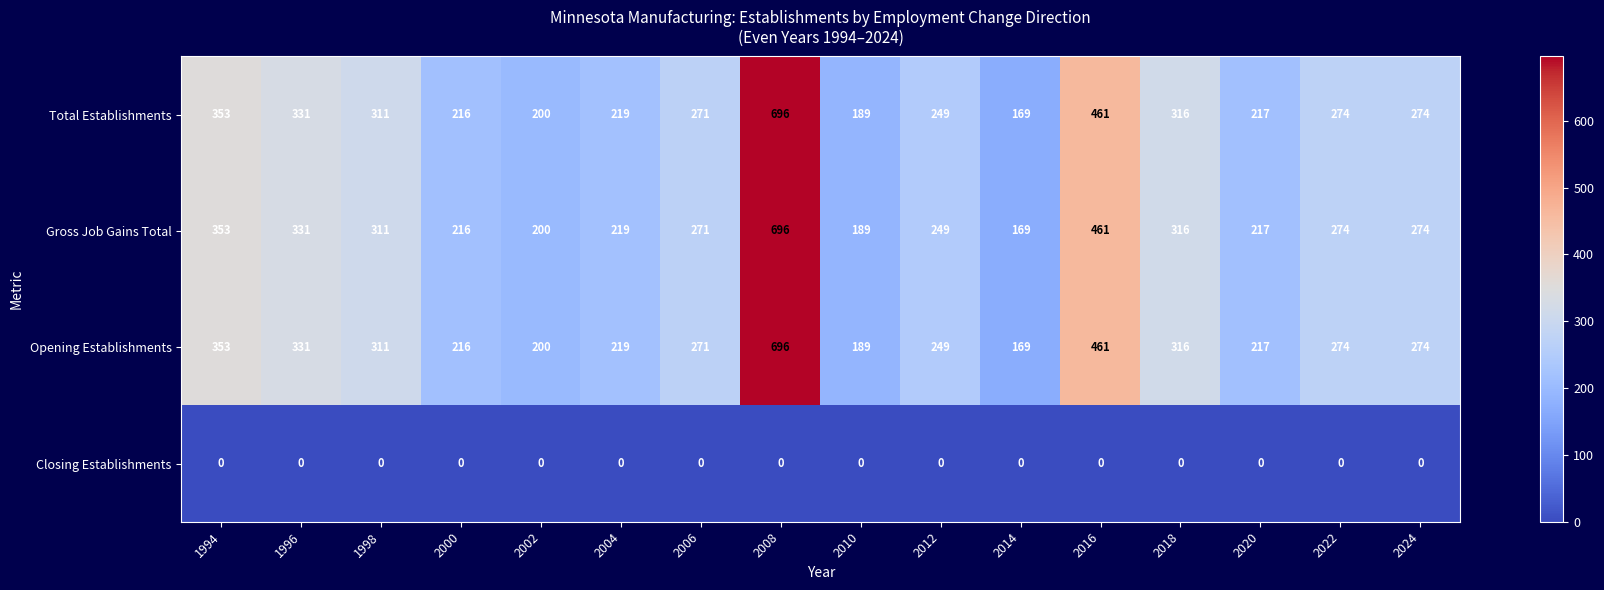

What is the spread (max minus min) of values at 2012?

249